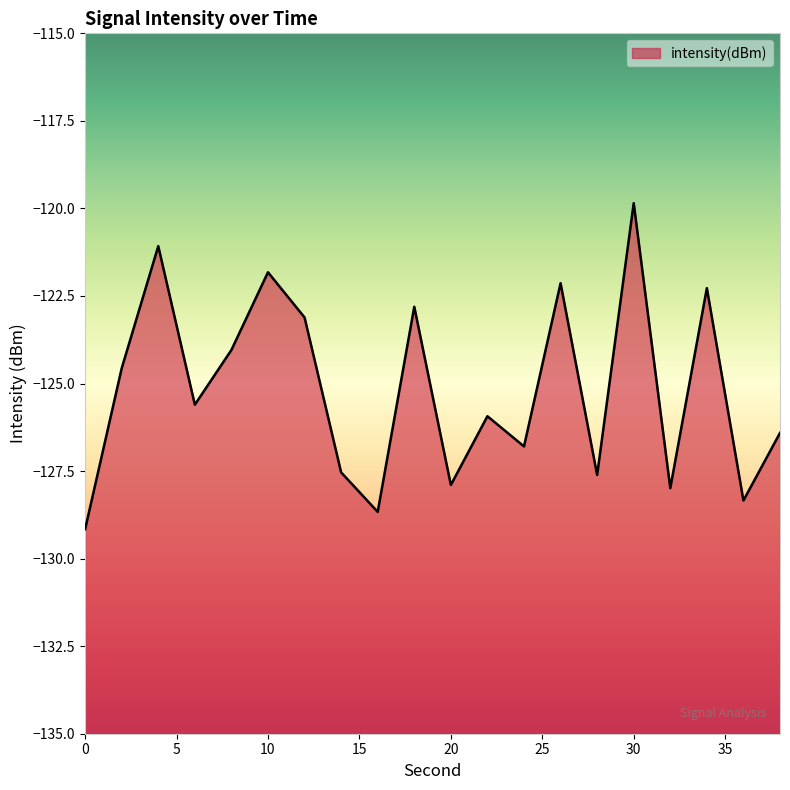

At which label is the value closest to -124?

8